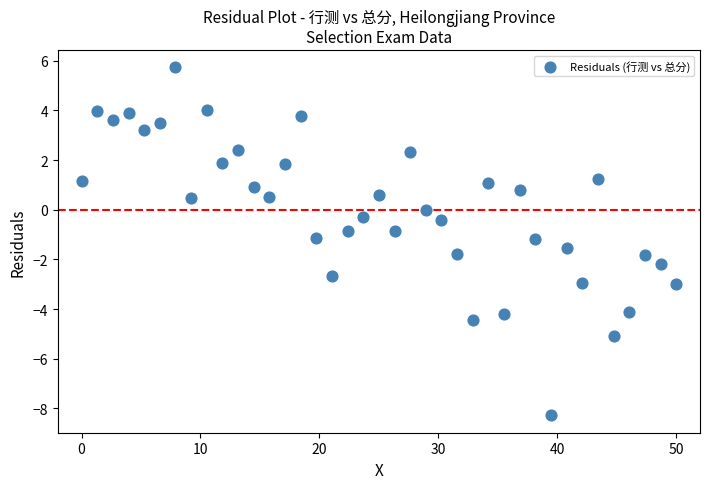

What is the range of Y values (max minus min)?

14.0